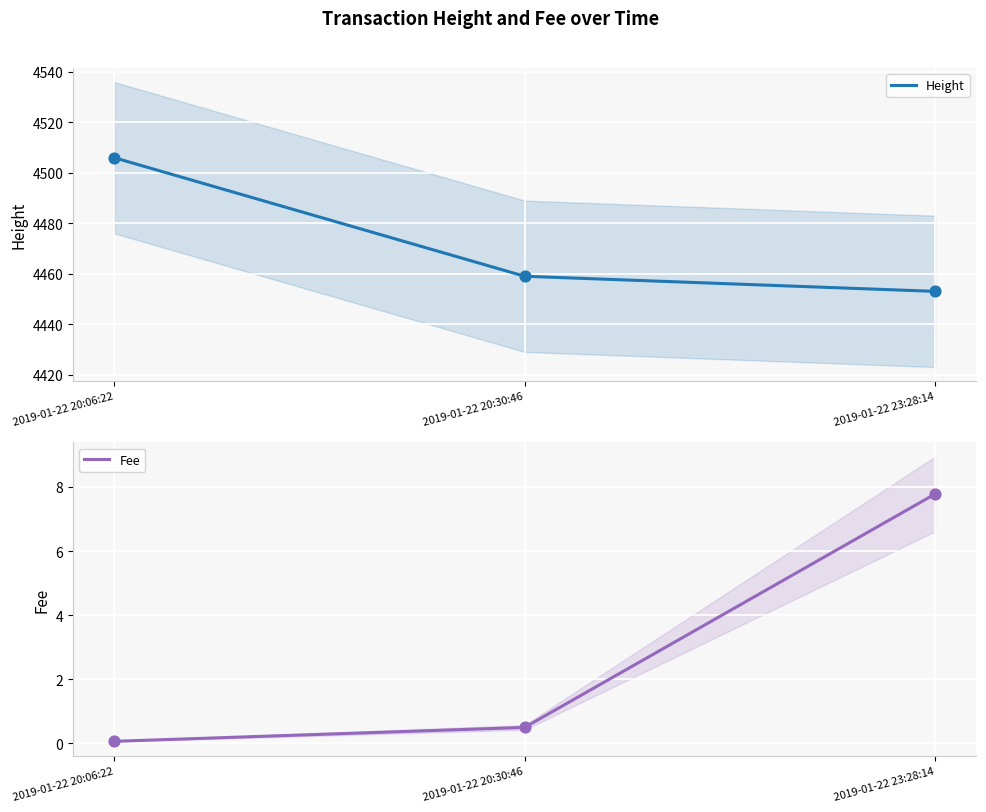

Which series reaches the maximum Y coordinate?

Height